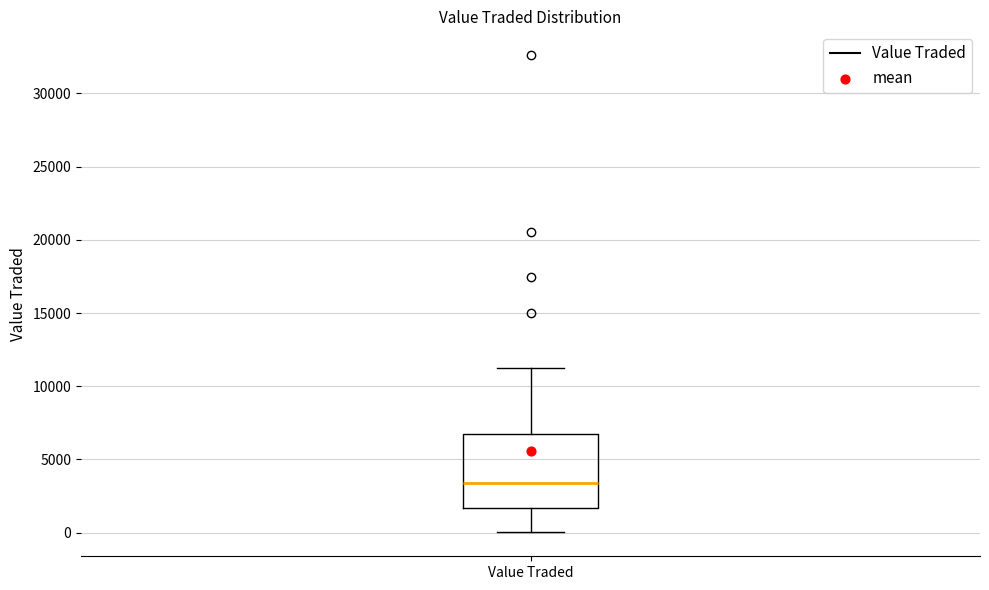

Read this box plot against the y-axis: the position of the median line, the range covered by the box, and the ends of both whiskers. The values are not printed on the chart, so give them approximately, as read against the axis.

median 3500, box 1500 to 6500, whiskers 0 to 11000